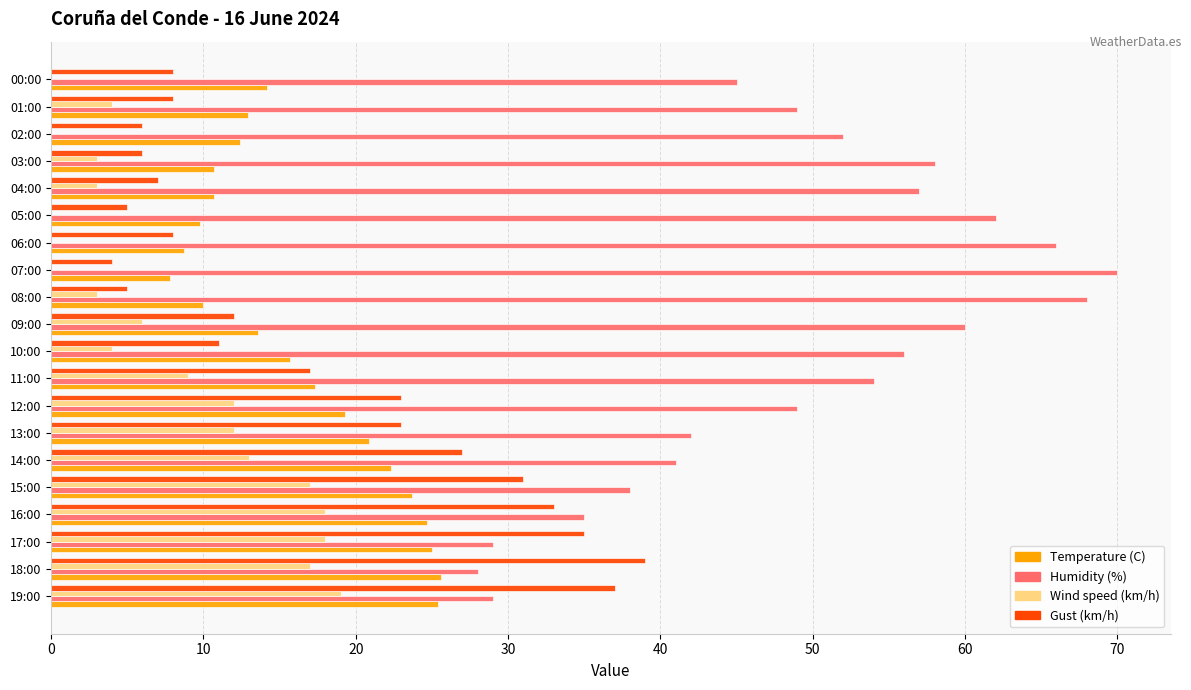

The value of Gust (km/h) at 03:00 is 6.0. True or false?

True